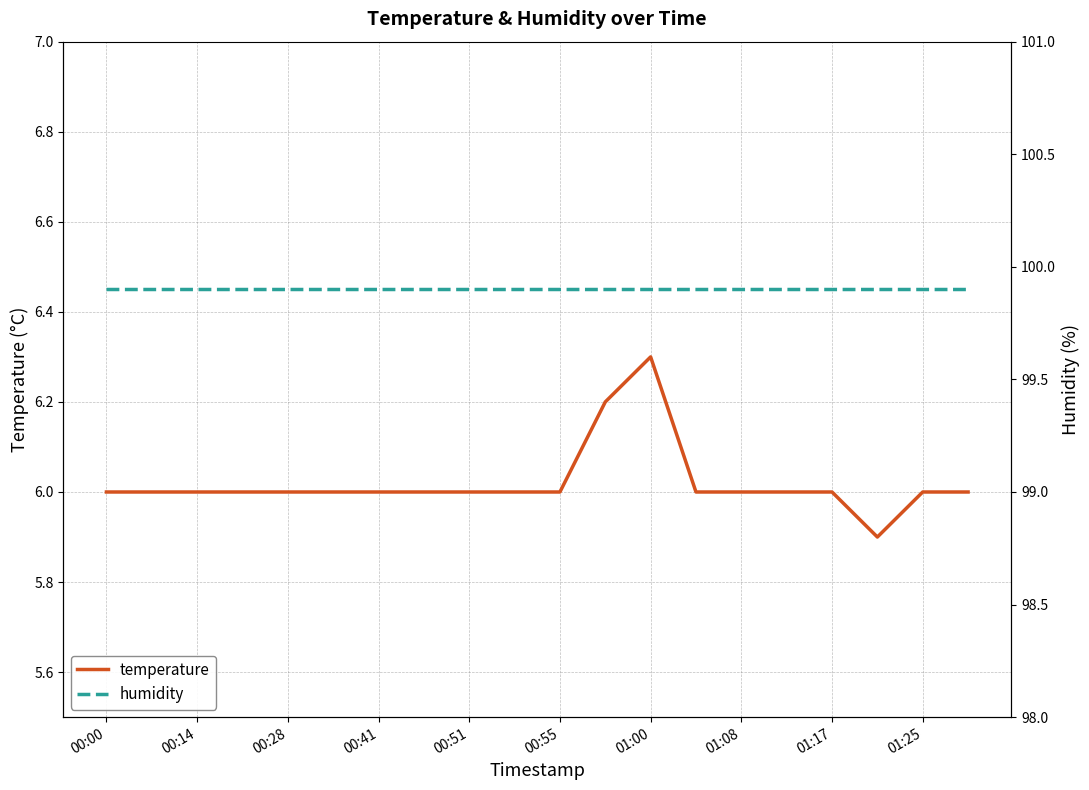

What are all the series names shown in the legend?

temperature, humidity